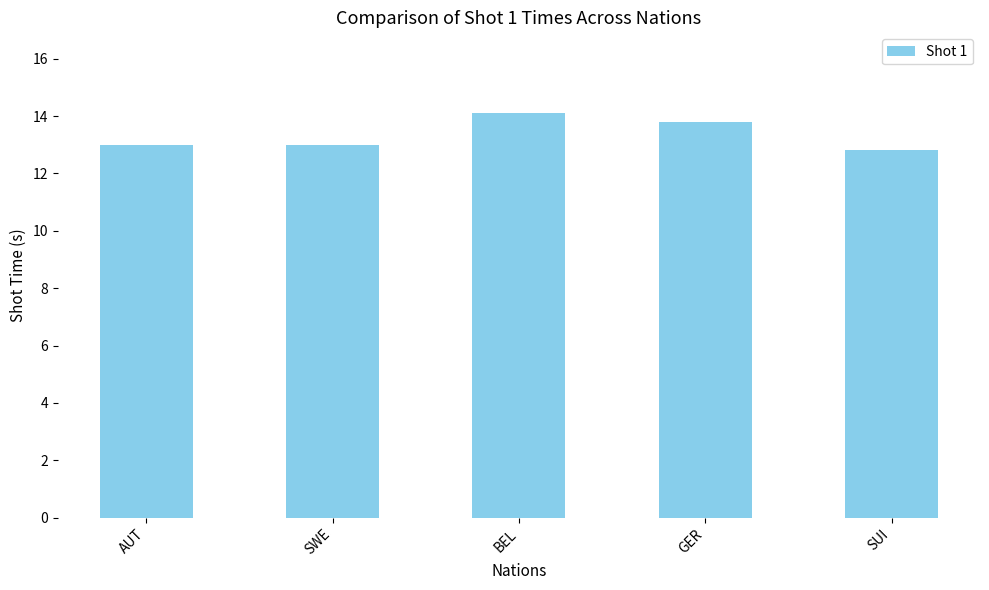

What is the smallest value displayed?

12.8